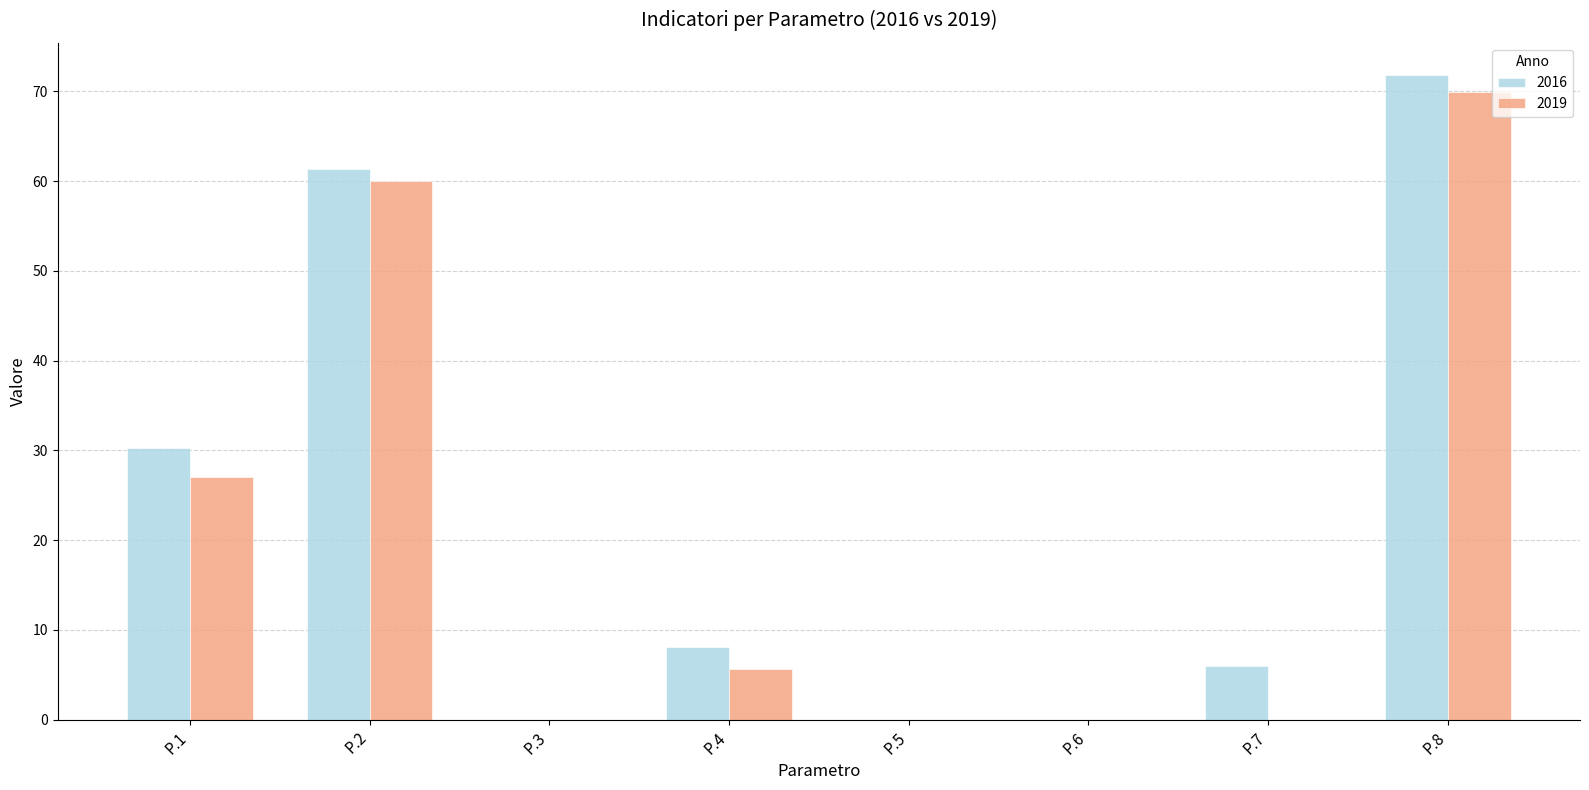

True or false: 2016 has a value of 12.3 at P.4.

False